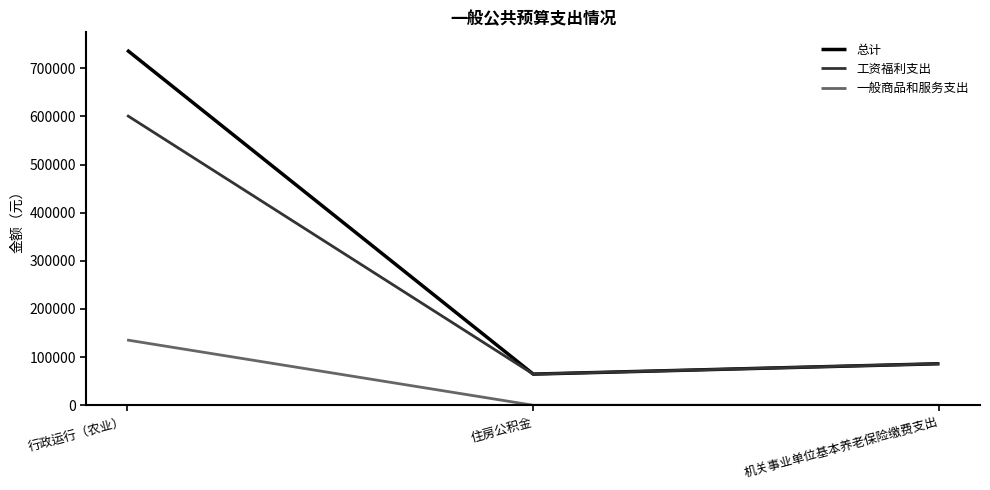

Rank the series by their average value, from lowest to highest.

一般商品和服务支出, 工资福利支出, 总计